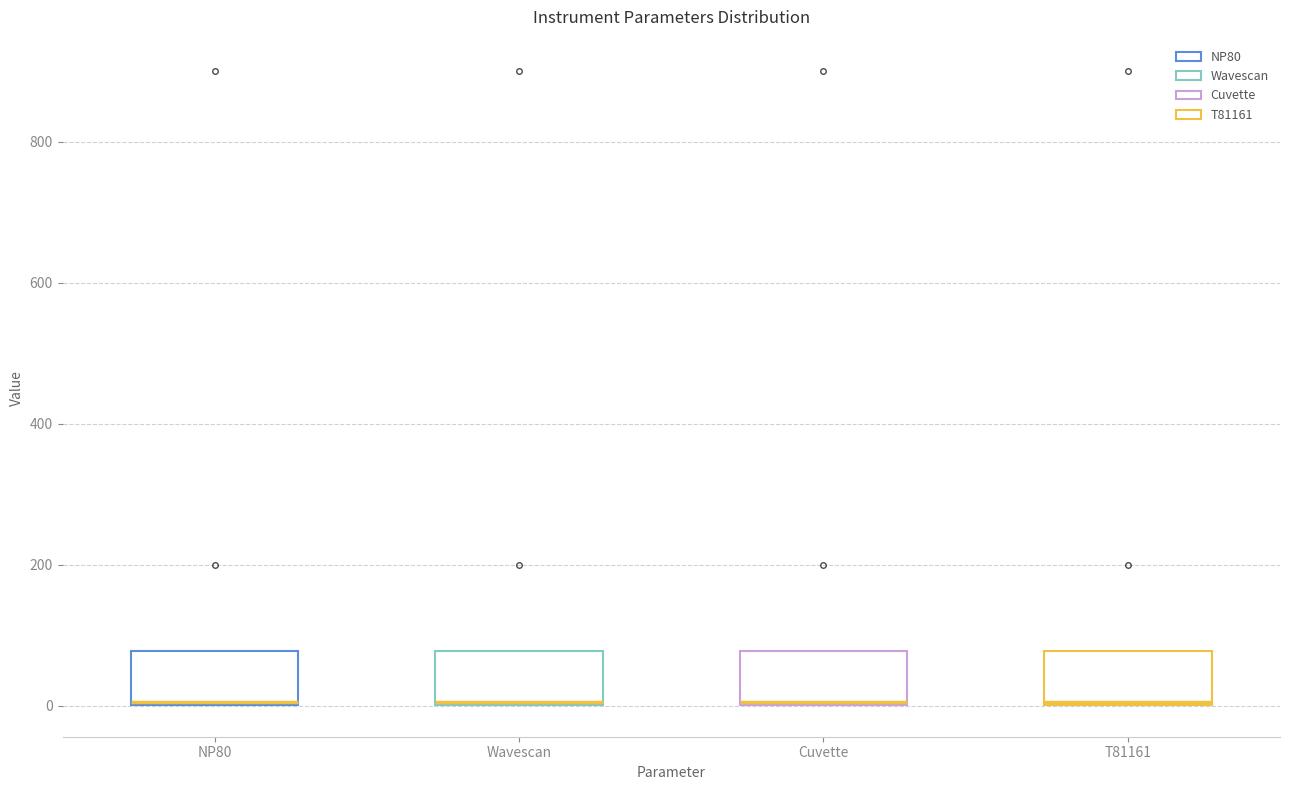

Reading left to right, read every box against the y-axis: the position of its median line, the range the box covers, and the ends of its whiskers. The values are not printed on the chart, so give them approximately, as read against the axis.

NP80: median 0, box 0 to 80, whiskers 0 to 80
Wavescan: median 0, box 0 to 80, whiskers 0 to 80
Cuvette: median 0, box 0 to 80, whiskers 0 to 80
T81161: median 0, box 0 to 80, whiskers 0 to 80